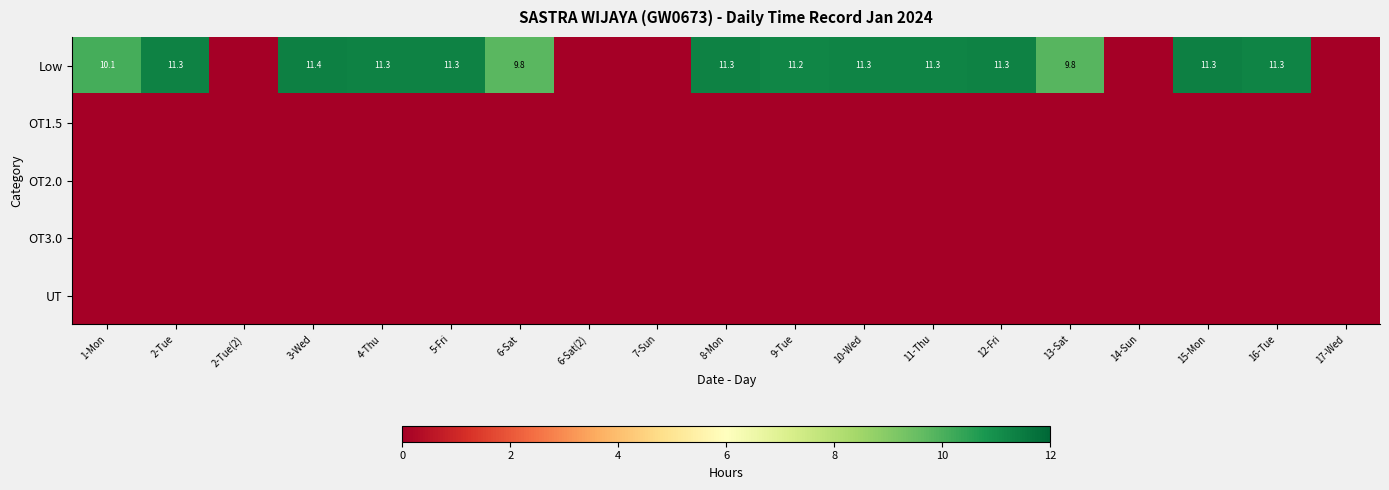

Rank the series by their maximum value, from lowest to highest.

OT1.5, OT2.0, OT3.0, UT, Low